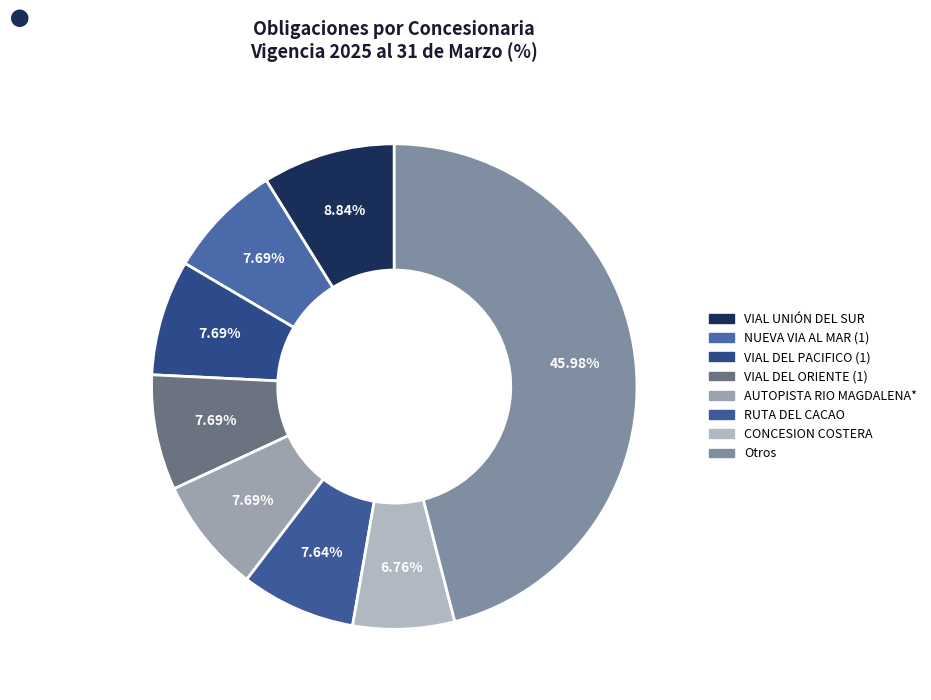

How many segments does this pie chart have?

8